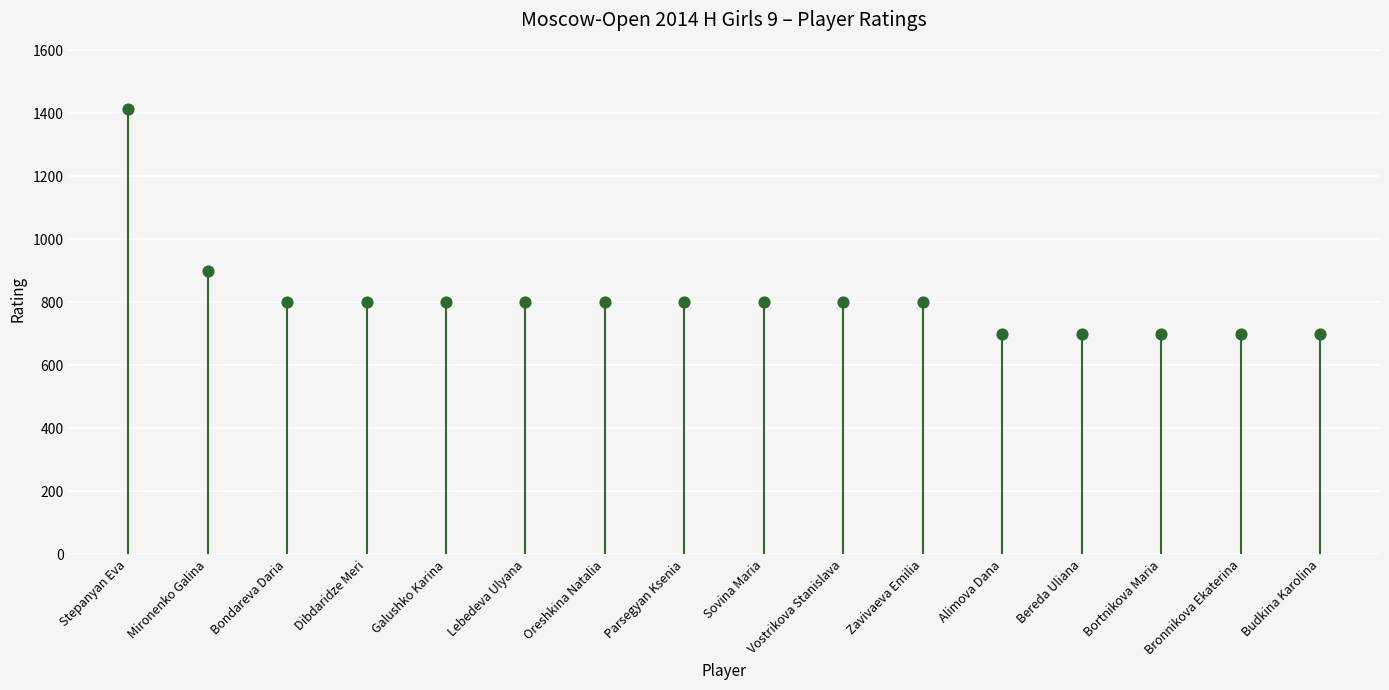

Between Sovina Maria and Alimova Dana, which is larger?

Sovina Maria